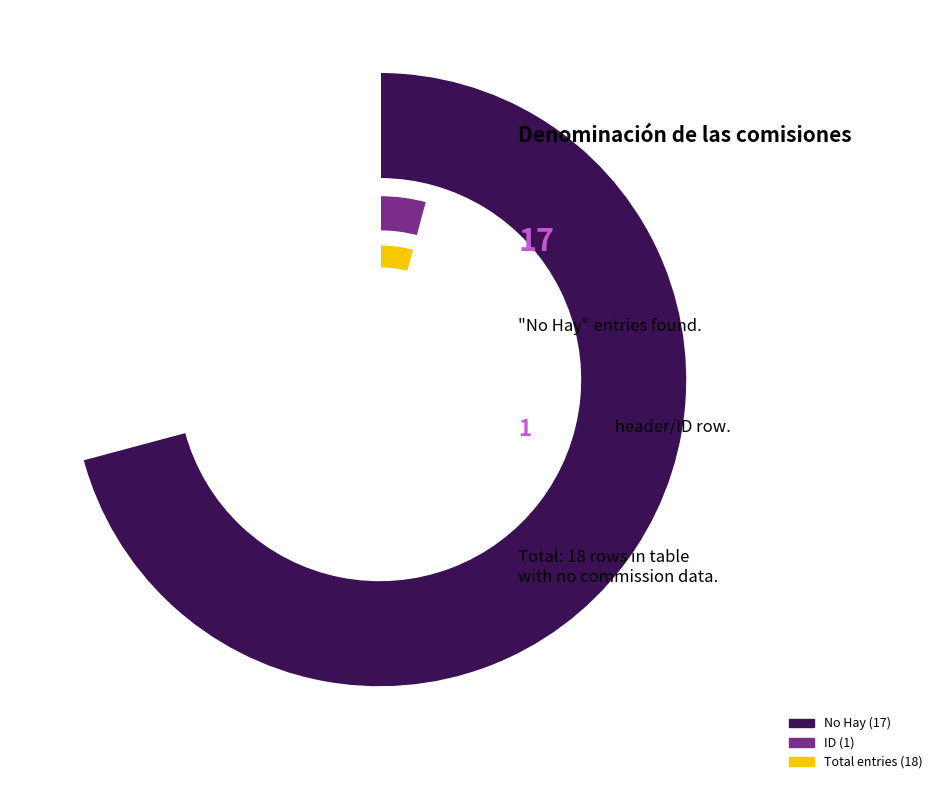

What is the smallest slice in the pie chart?

ID